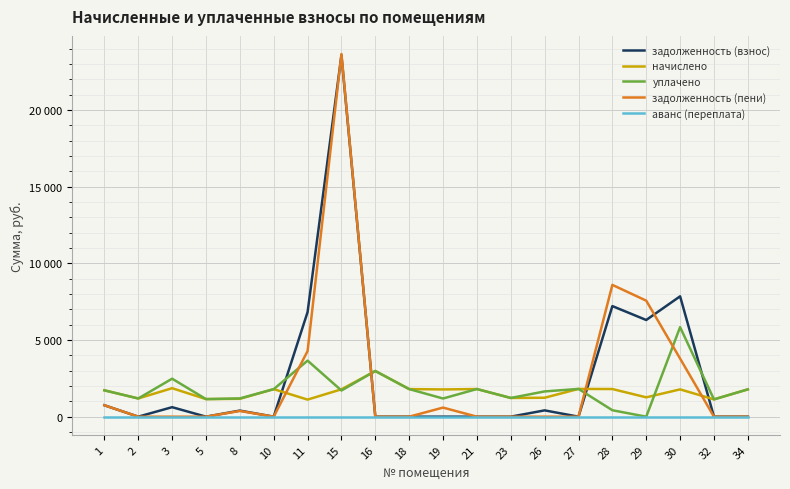

Rank the series at 23 from lowest to highest value.

задолженность (взнос), задолженность (пени), аванс (переплата), начислено, уплачено